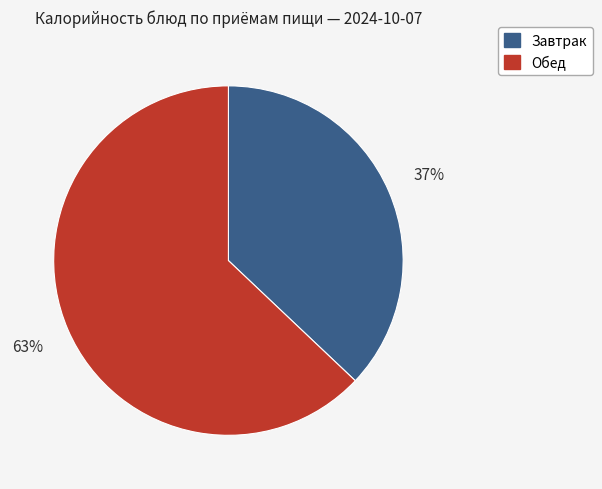

Is there any slice that represents more than half of the pie?

Yes